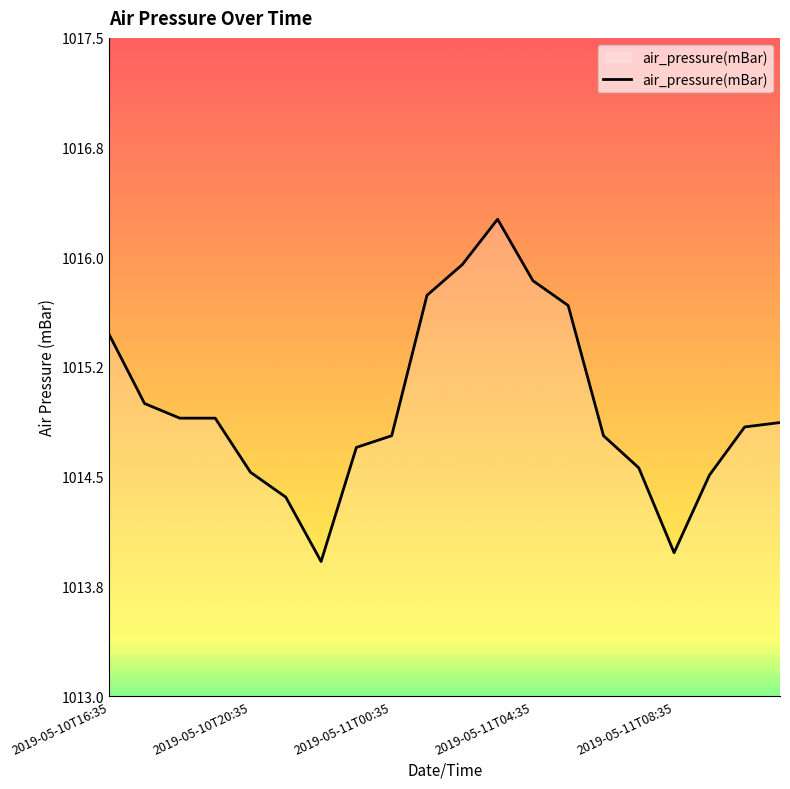

Does the chart have visible grid lines?

No